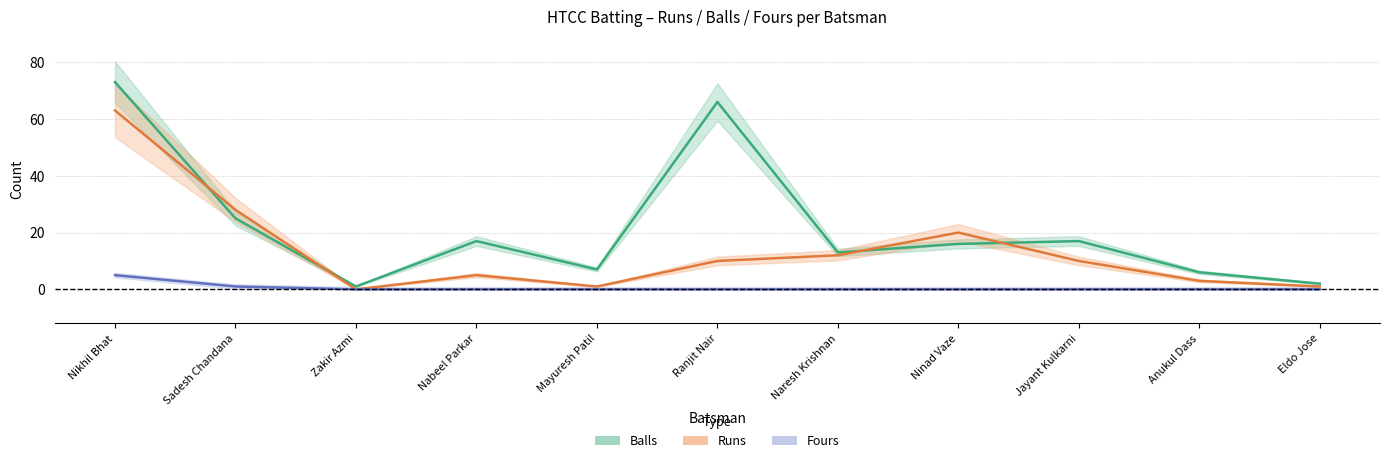

How many lines are shown in the chart?

3